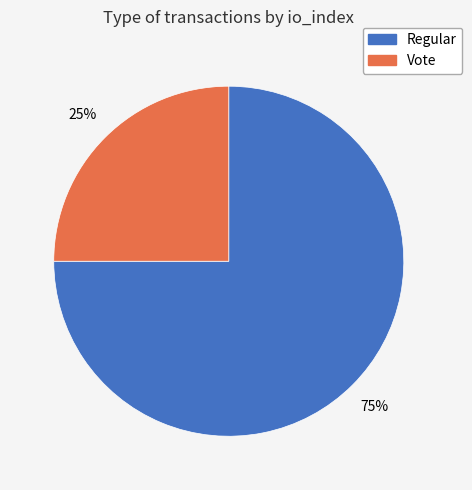

What percentage is the Vote slice, to the nearest percent?

25%